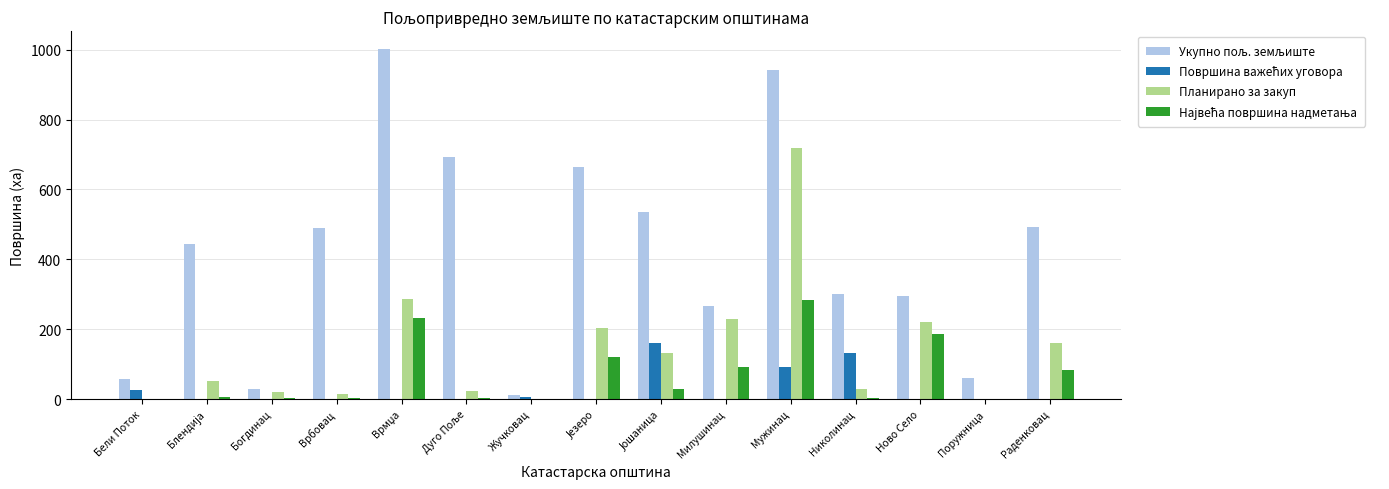

The value of Планирано за закуп at Милушинац is 229.9. True or false?

True